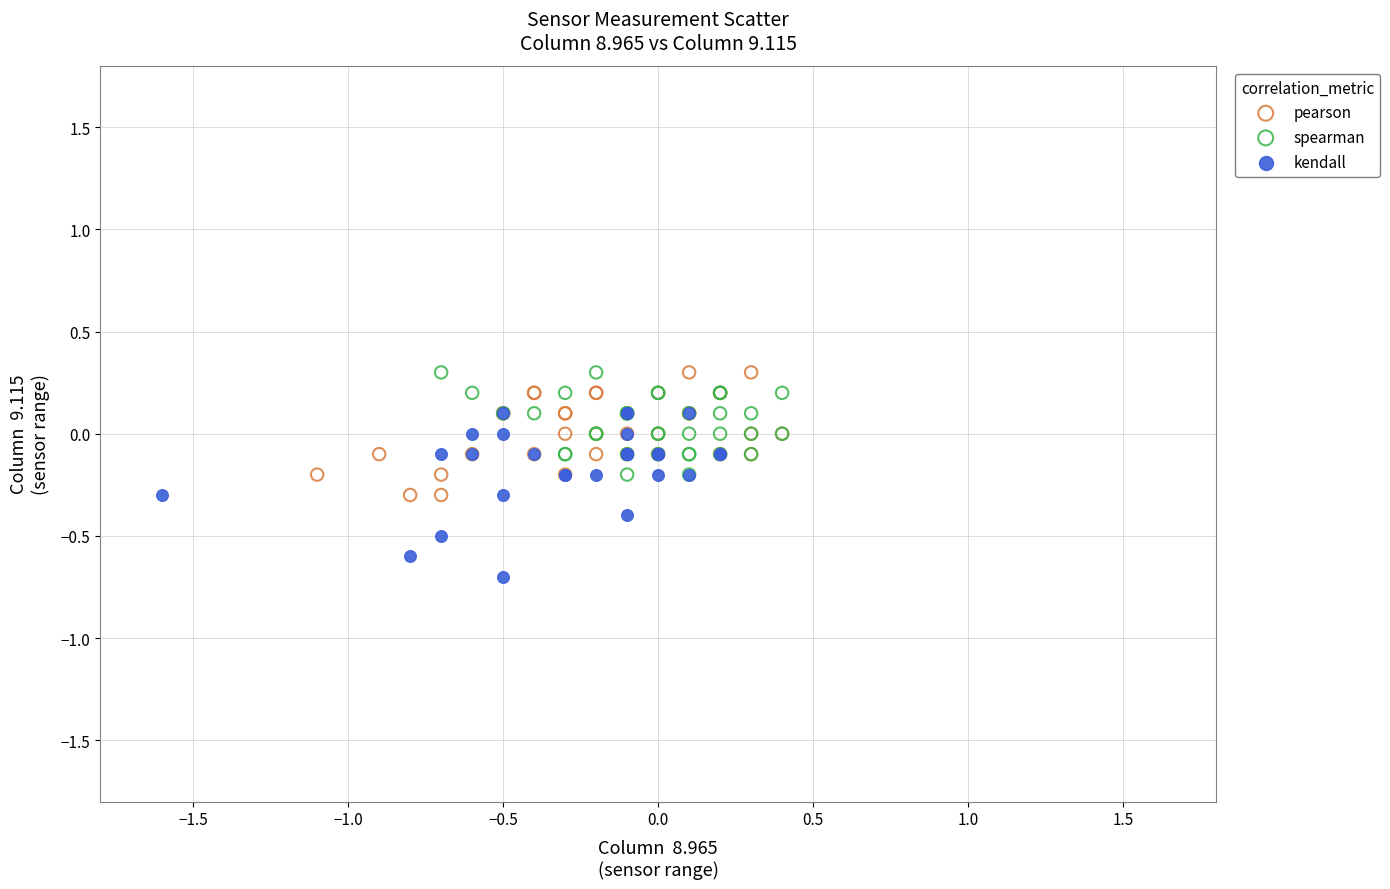

Which series has the largest Y range (max minus min)?

kendall